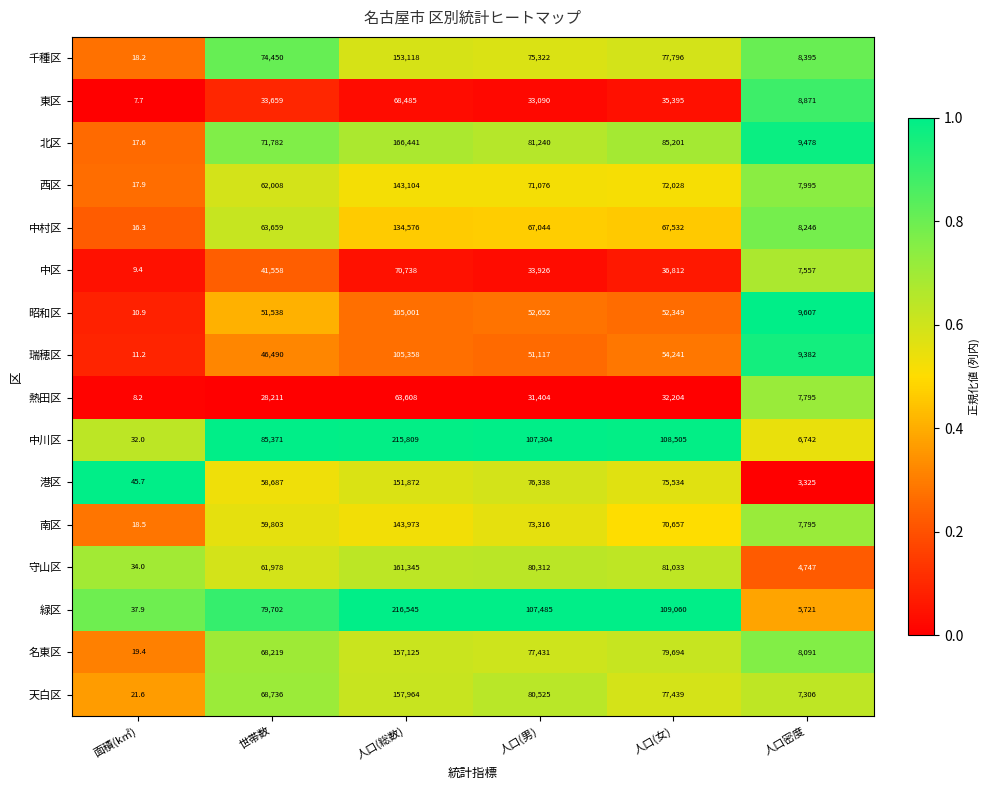

Between 面積(k㎡) and 人口(男), which series saw the biggest shift?

緑区